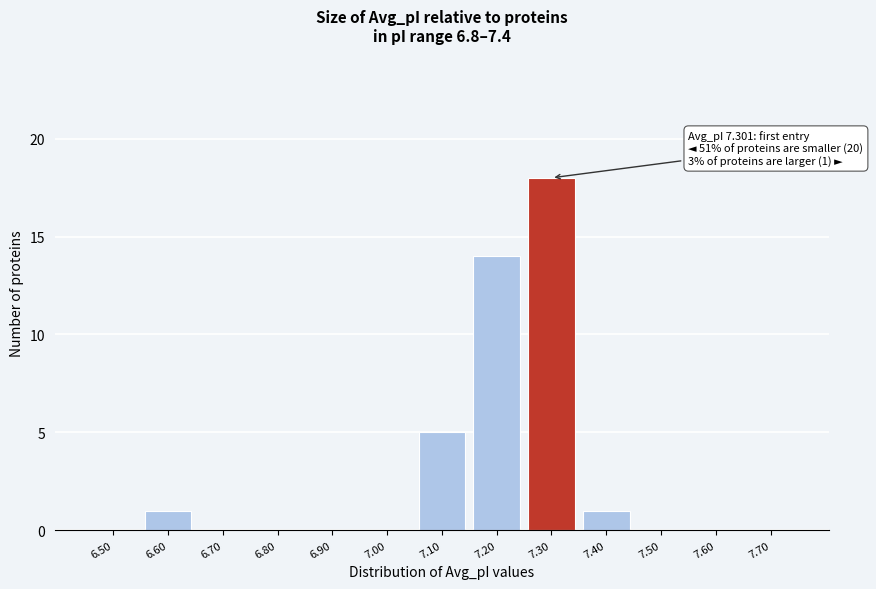

Reading right to left, what are all the values shown in this chart?

7.70=0	7.60=0	7.50=0	7.40=1	7.30=18	7.20=14	7.10=5	7.00=0	6.90=0	6.80=0	6.70=0	6.60=1	6.50=0